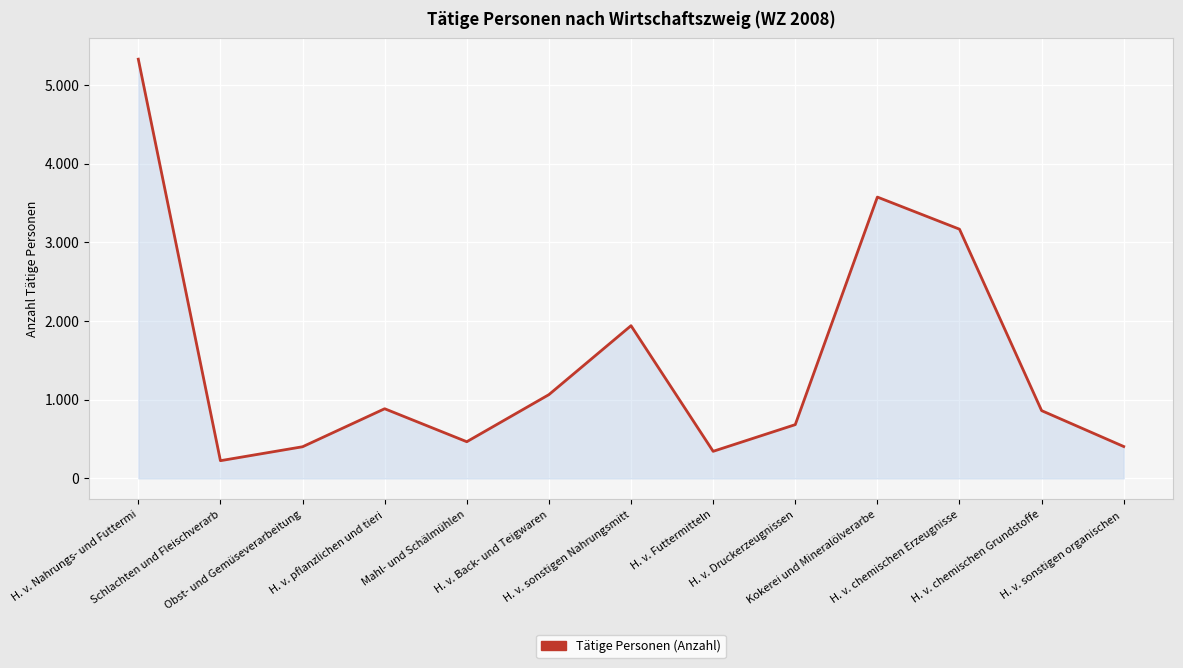

List the labels in order of value, largest first.

H. v. Nahrungs- und Futtermi, Kokerei und Mineralölverarbe, H. v. chemischen Erzeugnisse, H. v. sonstigen Nahrungsmitt, H. v. Back- und Teigwaren, H. v. pflanzlichen und tieri, H. v. chemischen Grundstoffe, H. v. Druckerzeugnissen, Mahl- und Schälmühlen, H. v. sonstigen organischen , Obst- und Gemüseverarbeitung, H. v. Futtermitteln, Schlachten und Fleischverarb